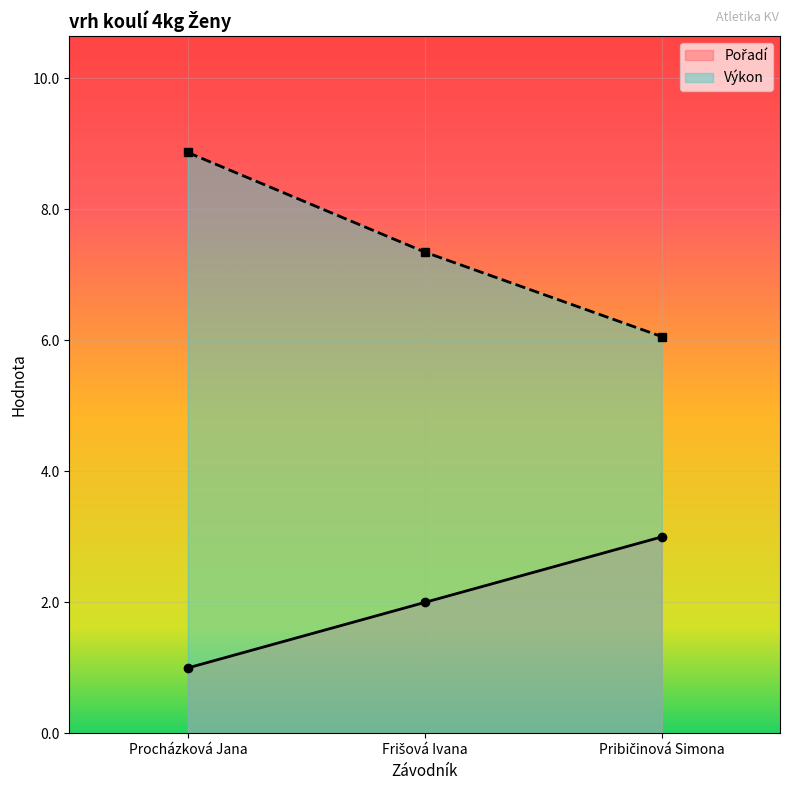

Which category has the lowest value in the Pořadí series?

Procházková Jana